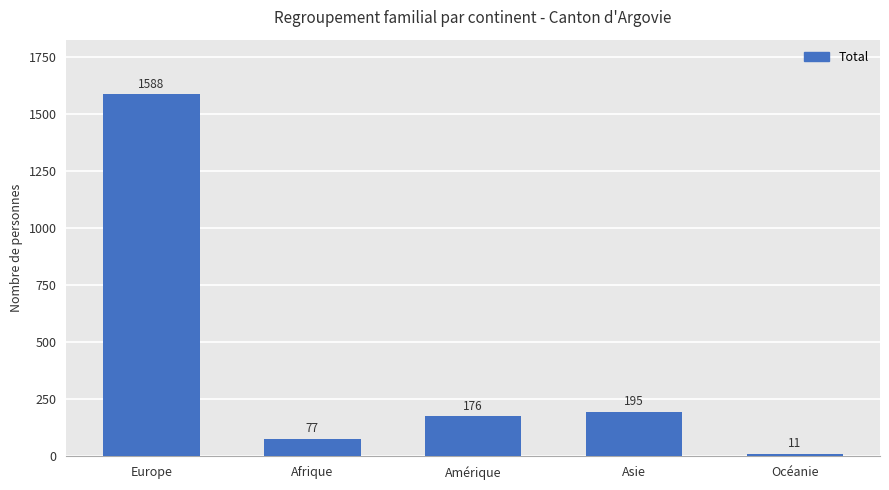

Read the value at Océanie.

11